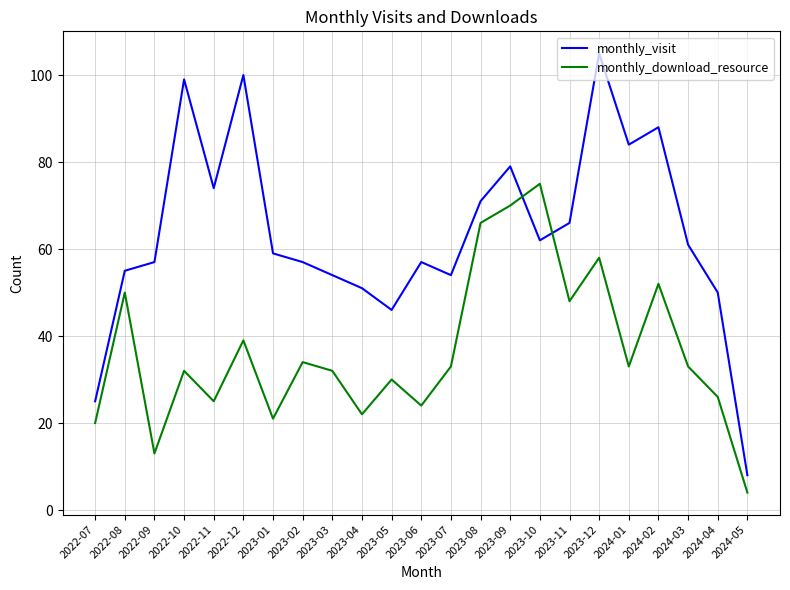

Which series has the largest range (max minus min)?

monthly_visit